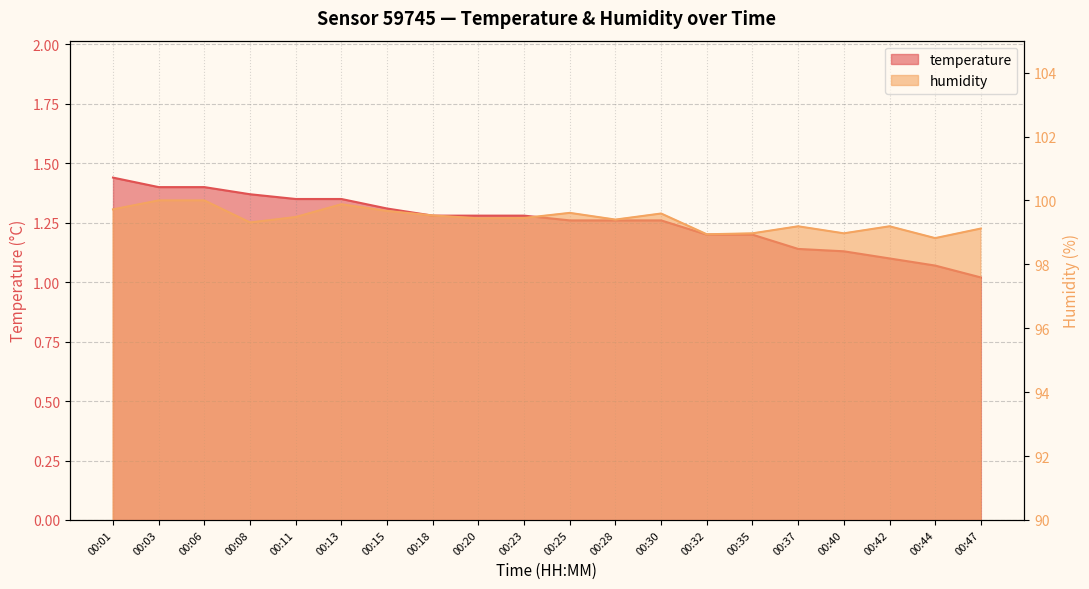

Reading left to right, list all the values displayed in this chart.

temperature: 00:01=1.4	00:03=1.4	00:06=1.4	00:08=1.4	00:11=1.4	00:13=1.4	00:15=1.3	00:18=1.3	00:20=1.3	00:23=1.3	00:25=1.3	00:28=1.3	00:30=1.3	00:32=1.2	00:35=1.2	00:37=1.1	00:40=1.1	00:42=1.1	00:44=1.1	00:47=1.0
humidity: 00:01=99.7	00:03=100.0	00:06=100.0	00:08=99.3	00:11=99.5	00:13=99.9	00:15=99.7	00:18=99.5	00:20=99.4	00:23=99.5	00:25=99.6	00:28=99.4	00:30=99.6	00:32=98.9	00:35=99.0	00:37=99.2	00:40=99.0	00:42=99.2	00:44=98.8	00:47=99.1